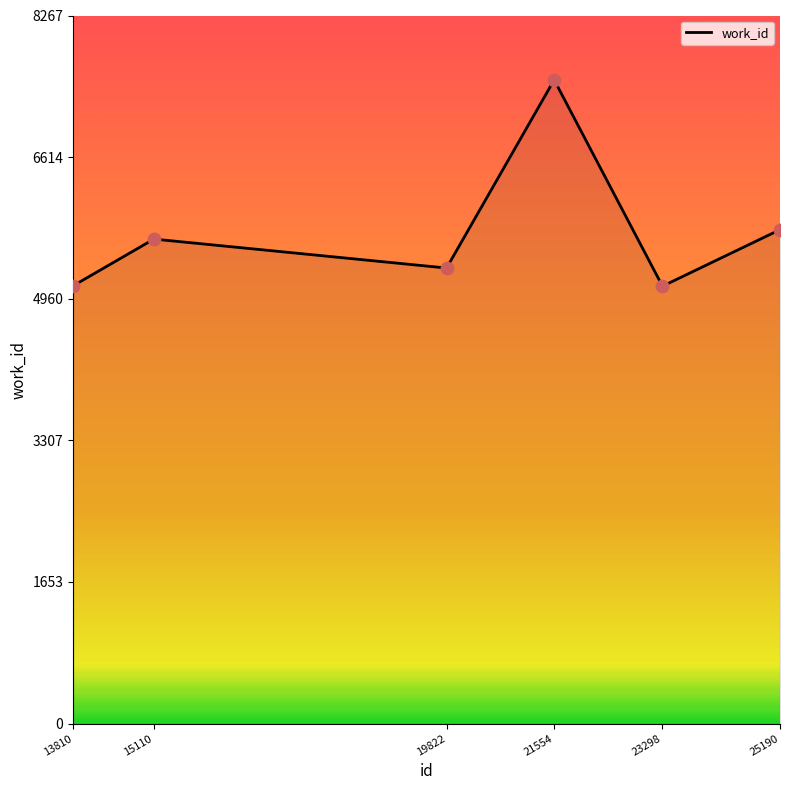

What is the change in value from 13810 to 15110?

+545